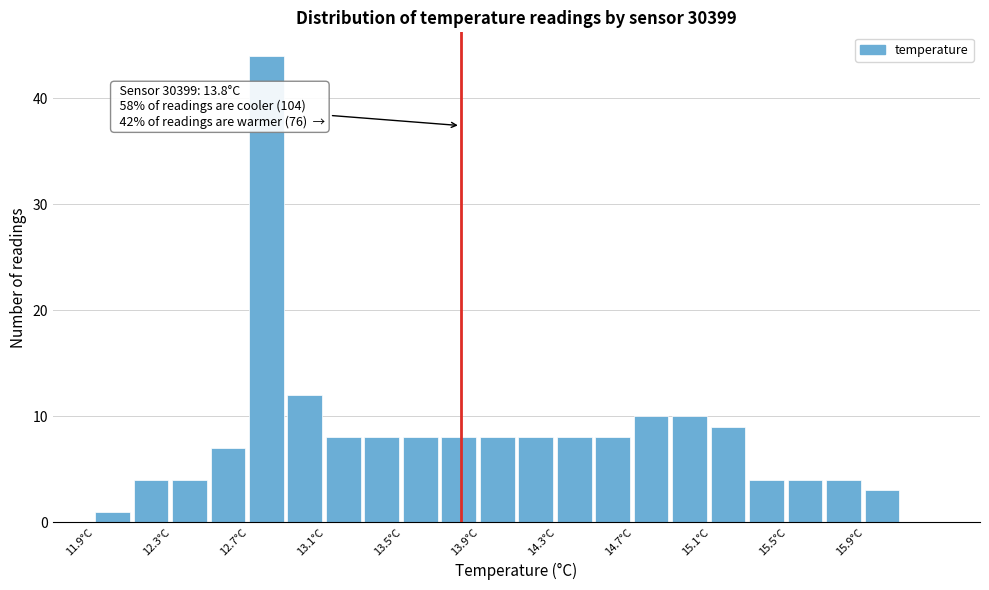

Which range on the x-axis has the tallest bar?

12.7 to 12.9